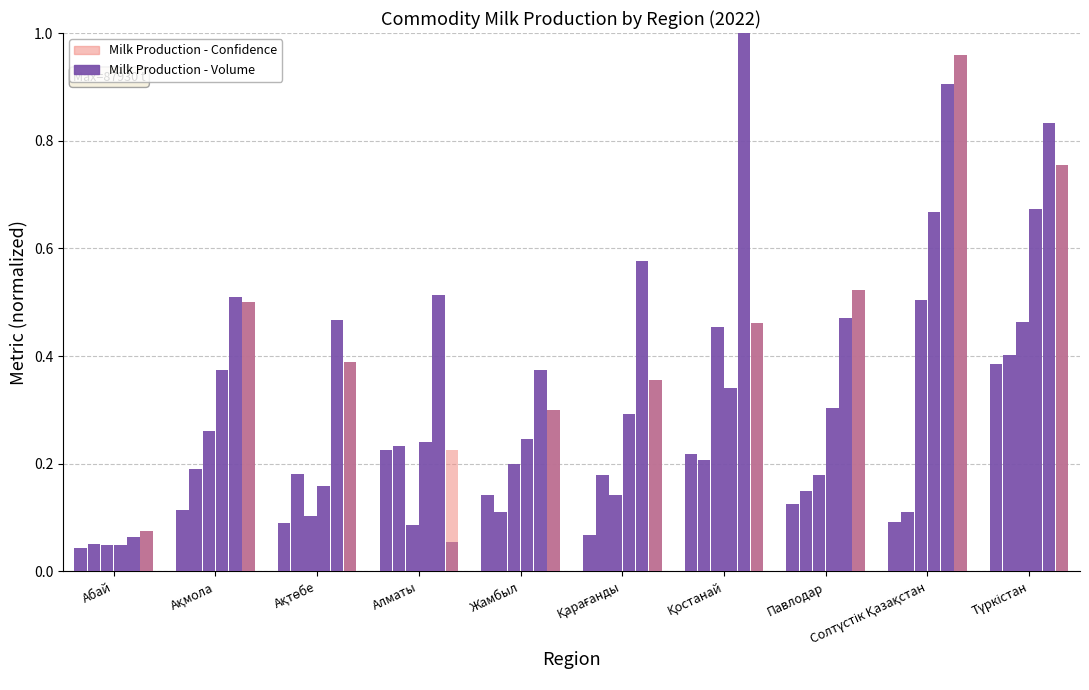

What is the value of the 10th bar from the left?

0.4